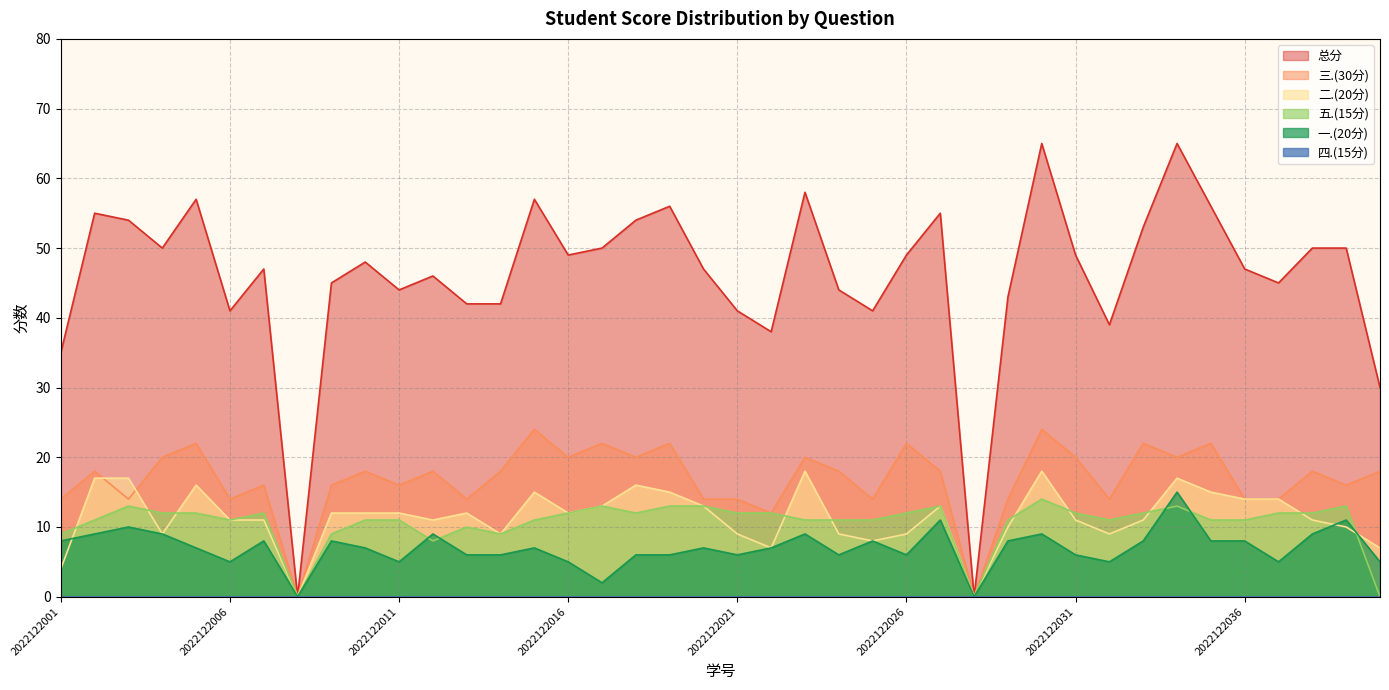

What is the difference between the maximum and minimum values in the 总分 series?

65